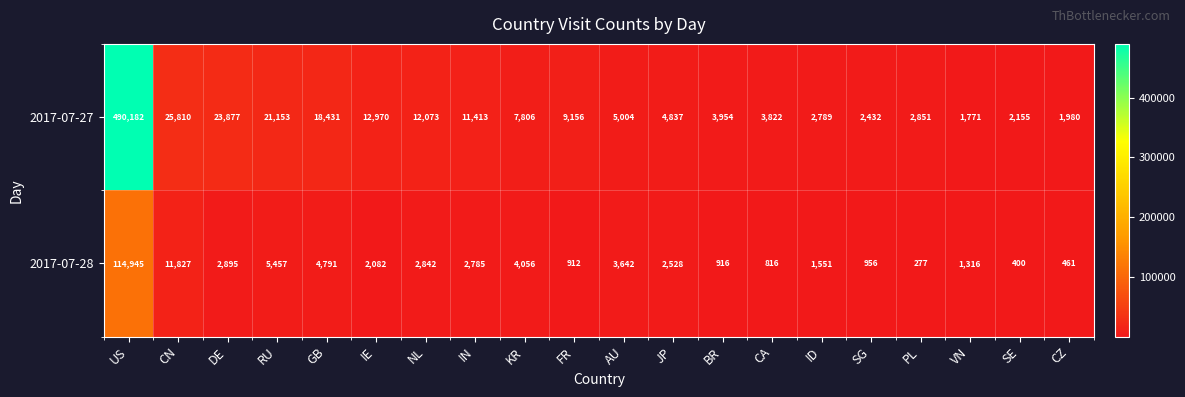

At how many categories does at least one series exceed 251952?

1